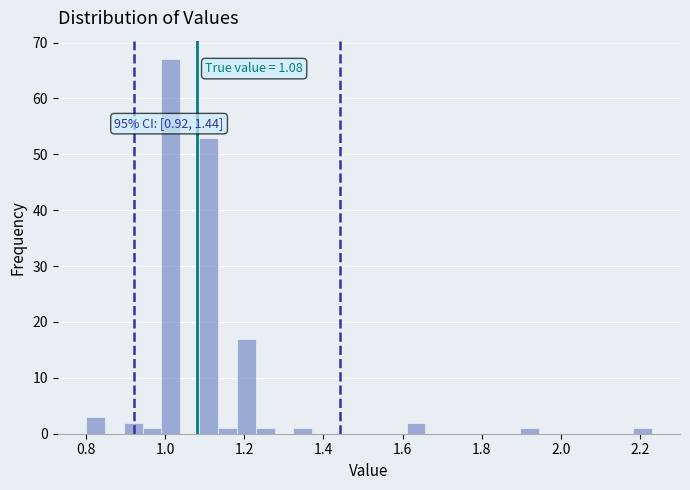

Read against the x-axis, roughly where is the centre of the tallest bar?

1.02